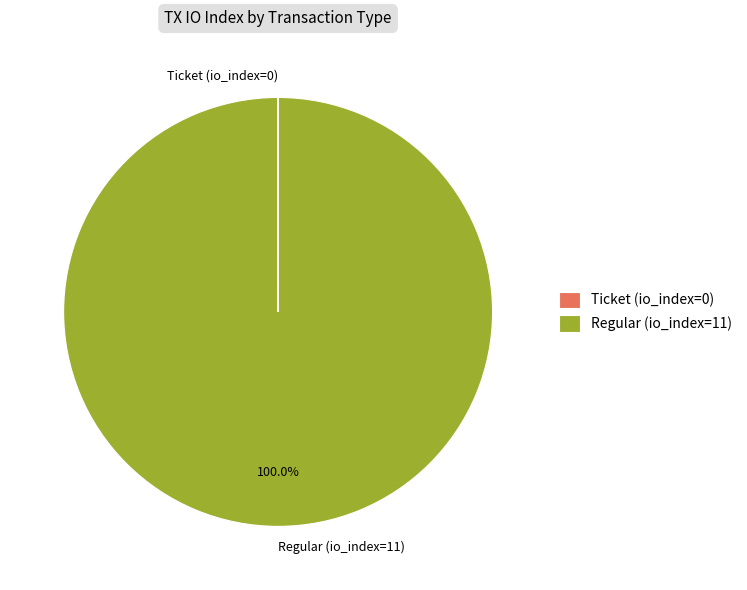

Does any single category account for the majority?

Yes